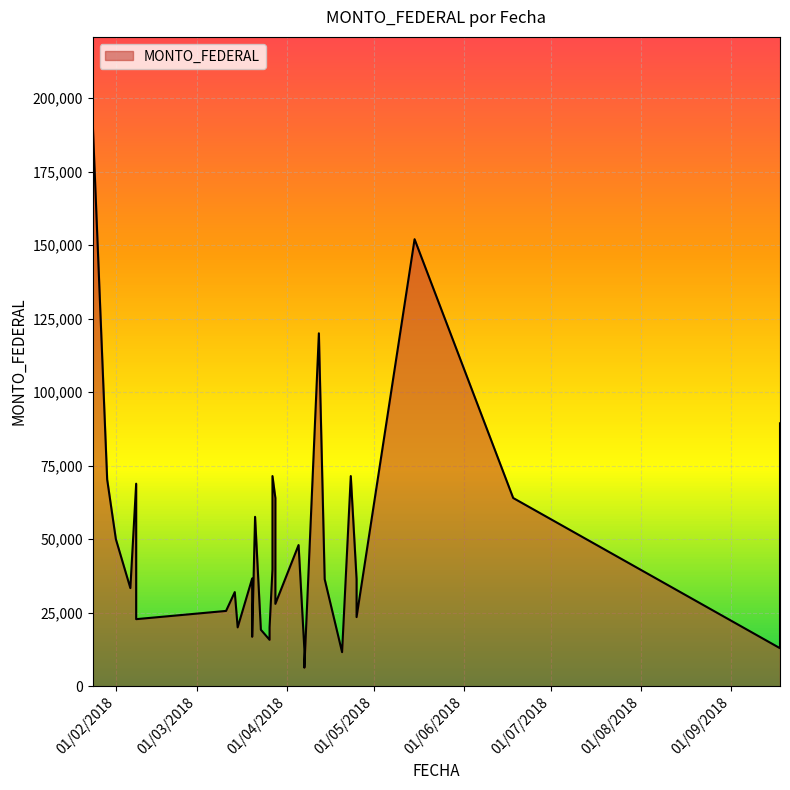

Is it true that the value at 24/01/2018 is 295360.1?

False